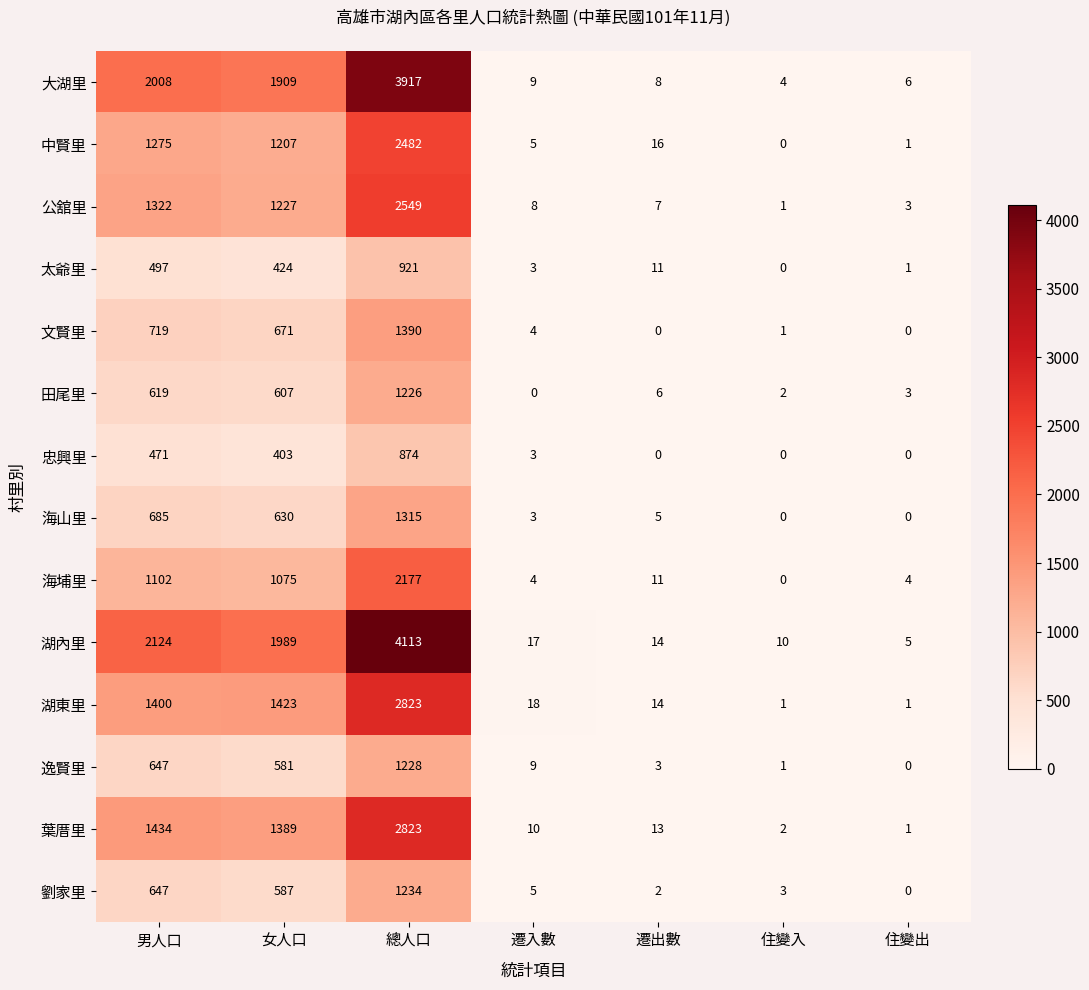

The value of 文賢里 at 住變入 is 0. True or false?

False